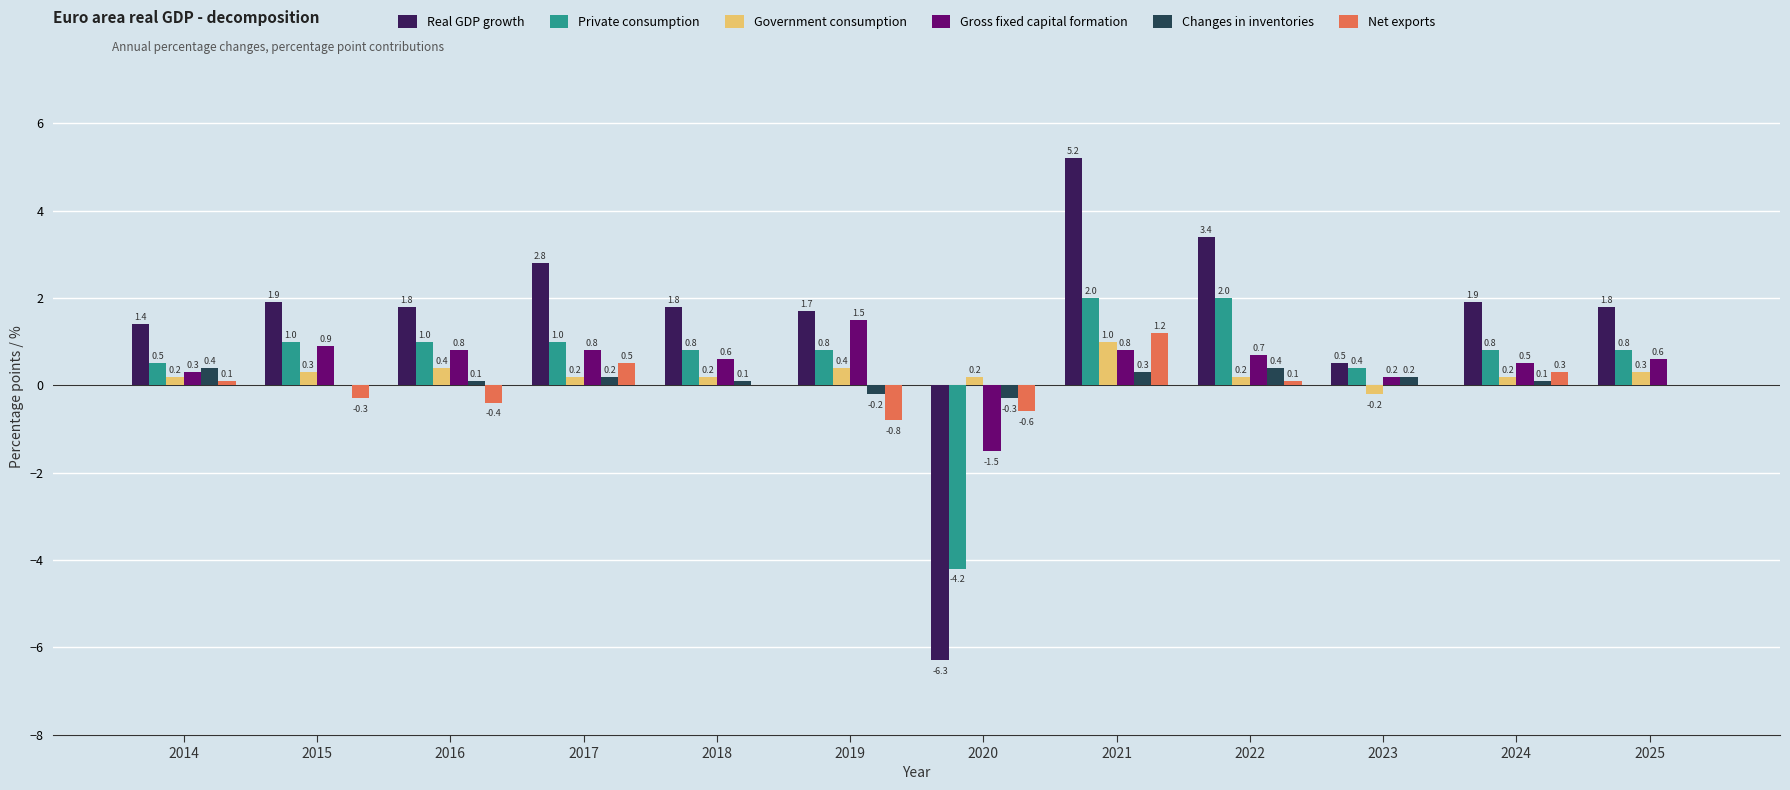

Reading left to right, list all the values displayed in this chart.

Real GDP growth: 2014=1.4	2015=1.9	2016=1.8	2017=2.8	2018=1.8	2019=1.7	2020=-6.3	2021=5.2	2022=3.4	2023=0.5	2024=1.9	2025=1.8
Private consumption: 2014=0.5	2015=1.0	2016=1.0	2017=1.0	2018=0.8	2019=0.8	2020=-4.2	2021=2.0	2022=2.0	2023=0.4	2024=0.8	2025=0.8
Government consumption: 2014=0.2	2015=0.3	2016=0.4	2017=0.2	2018=0.2	2019=0.4	2020=0.2	2021=1.0	2022=0.2	2023=-0.2	2024=0.2	2025=0.3
Gross fixed capital formation: 2014=0.3	2015=0.9	2016=0.8	2017=0.8	2018=0.6	2019=1.5	2020=-1.5	2021=0.8	2022=0.7	2023=0.2	2024=0.5	2025=0.6
Changes in inventories: 2014=0.4	2015=0.0	2016=0.1	2017=0.2	2018=0.1	2019=-0.2	2020=-0.3	2021=0.3	2022=0.4	2023=0.2	2024=0.1	2025=0.0
Net exports: 2014=0.1	2015=-0.3	2016=-0.4	2017=0.5	2018=0.0	2019=-0.8	2020=-0.6	2021=1.2	2022=0.1	2023=0.0	2024=0.3	2025=0.0